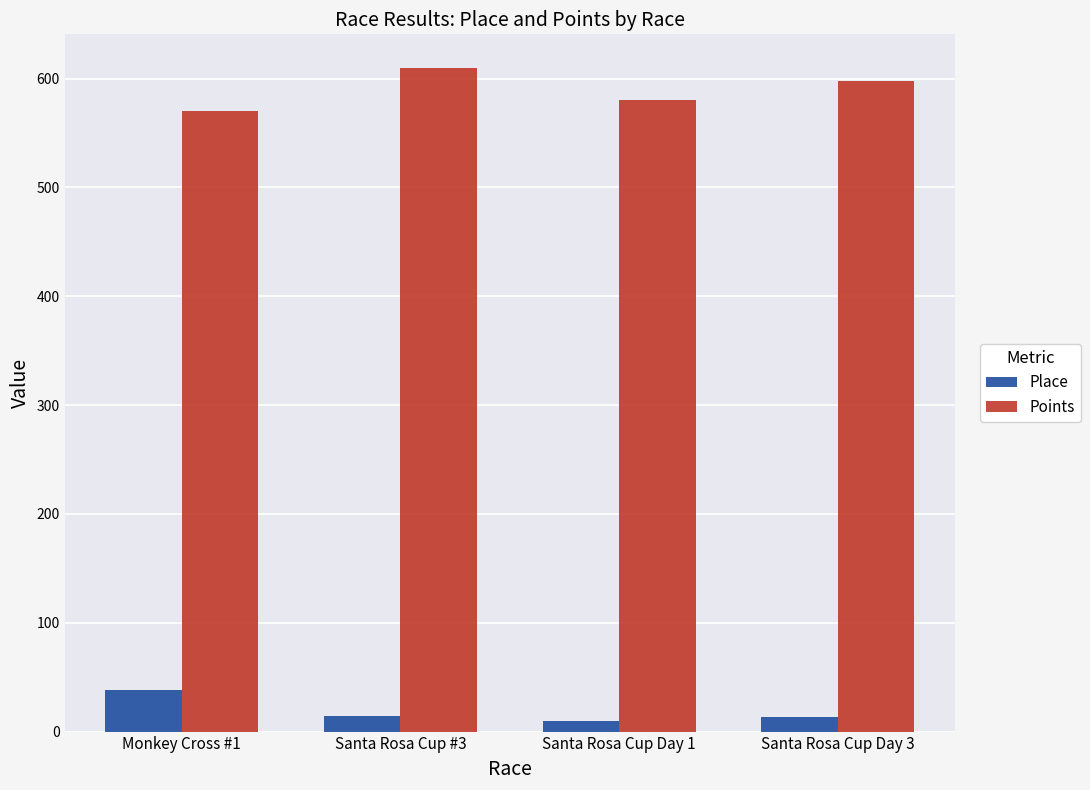

At which label does Points reach its minimum?

Monkey Cross #1